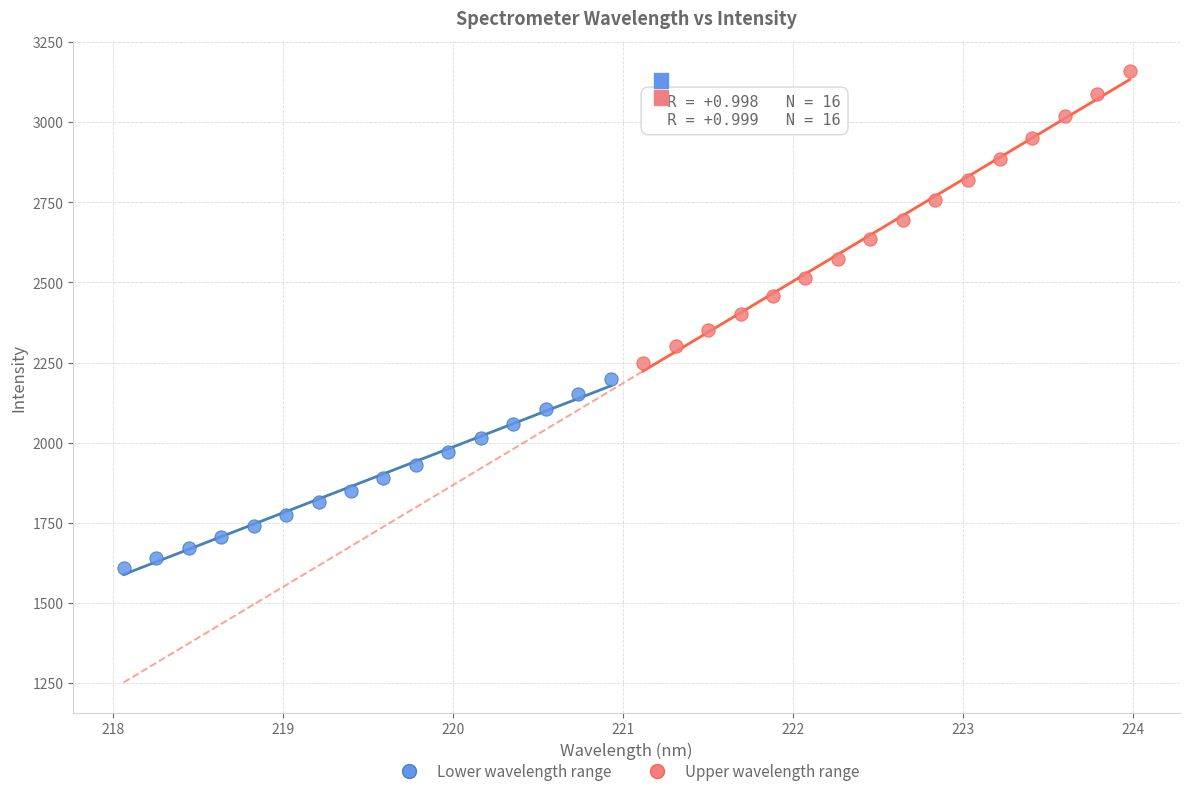

Which series reaches the maximum Y coordinate?

Upper wavelength range